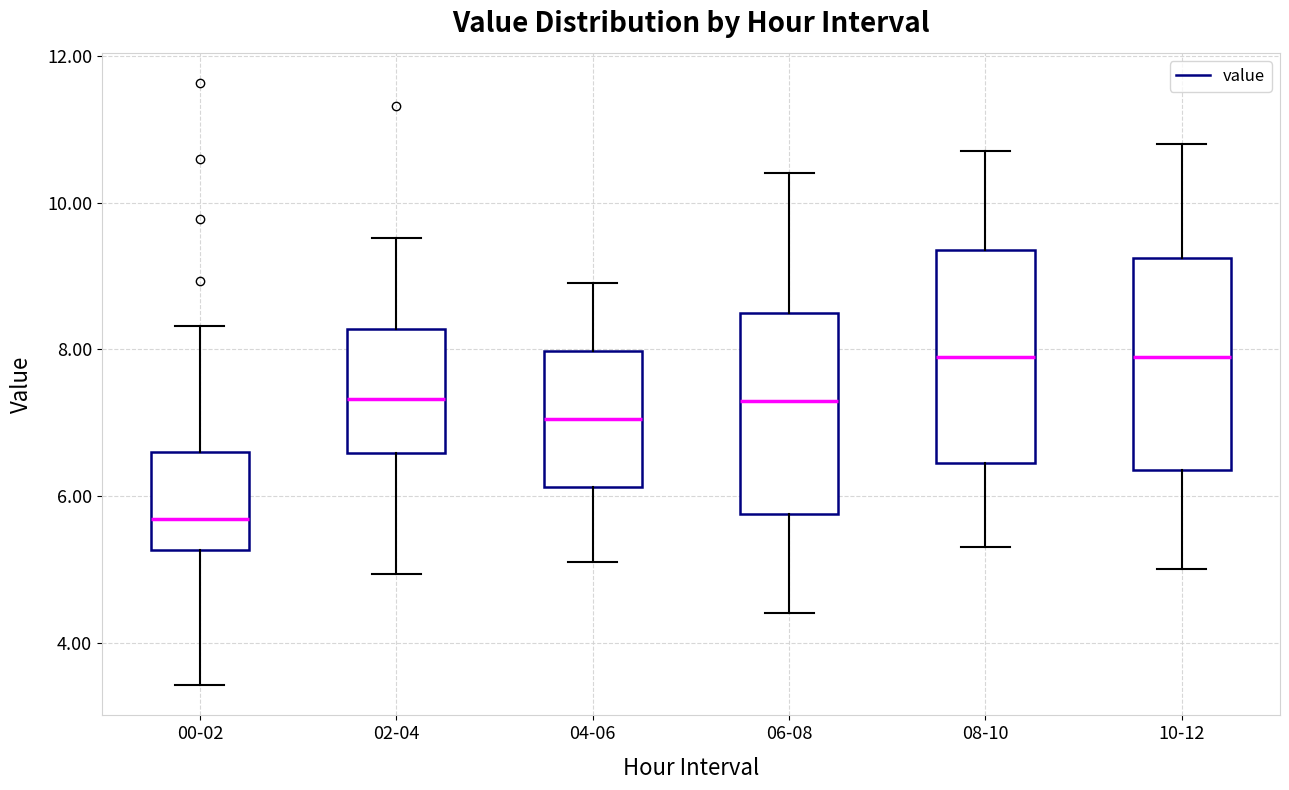

Reading left to right, read every box against the y-axis: the position of its median line, the range the box covers, and the ends of its whiskers. The values are not printed on the chart, so give them approximately, as read against the axis.

00-02: median 5.6, box 5.2 to 6.6, whiskers 3.4 to 8.4
02-04: median 7.4, box 6.6 to 8.2, whiskers 5.0 to 9.6
04-06: median 7.0, box 6.2 to 8.0, whiskers 5.2 to 9.0
06-08: median 7.4, box 5.8 to 8.6, whiskers 4.4 to 10.4
08-10: median 8.0, box 6.4 to 9.4, whiskers 5.4 to 10.8
10-12: median 8.0, box 6.4 to 9.2, whiskers 5.0 to 10.8